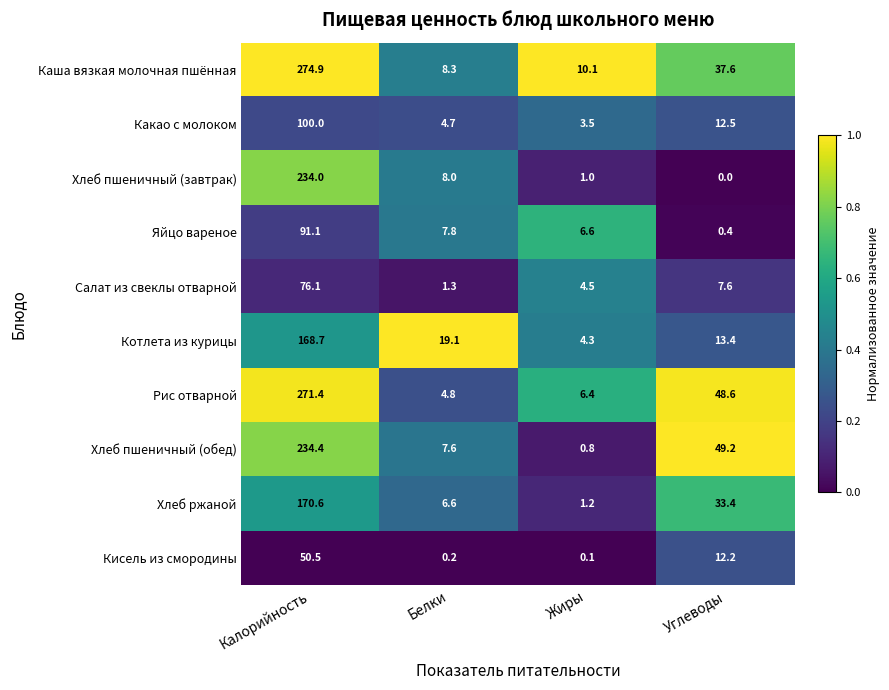

How many distinct data groups are displayed?

10